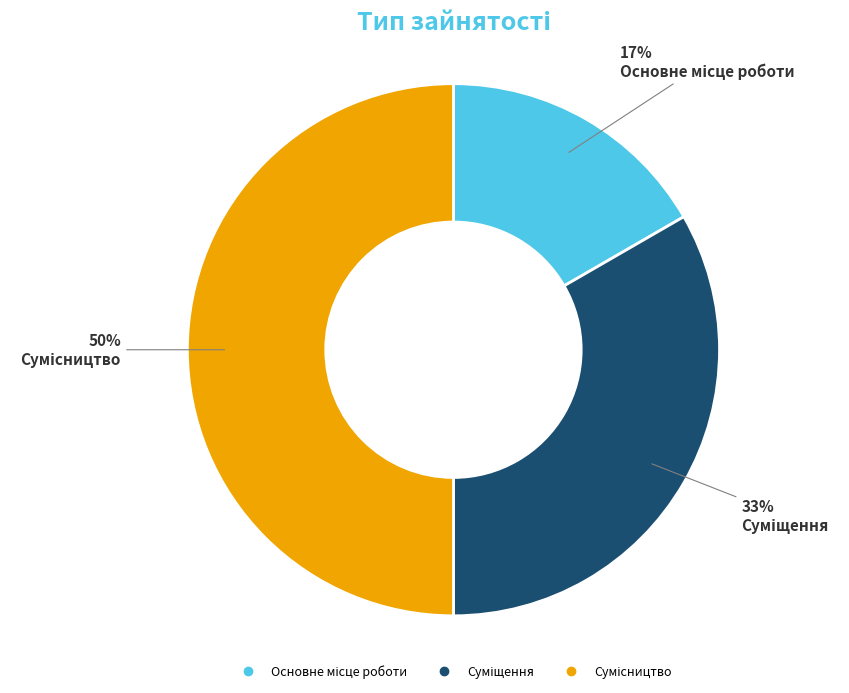

To the nearest percent, what is the average slice percentage?

33%